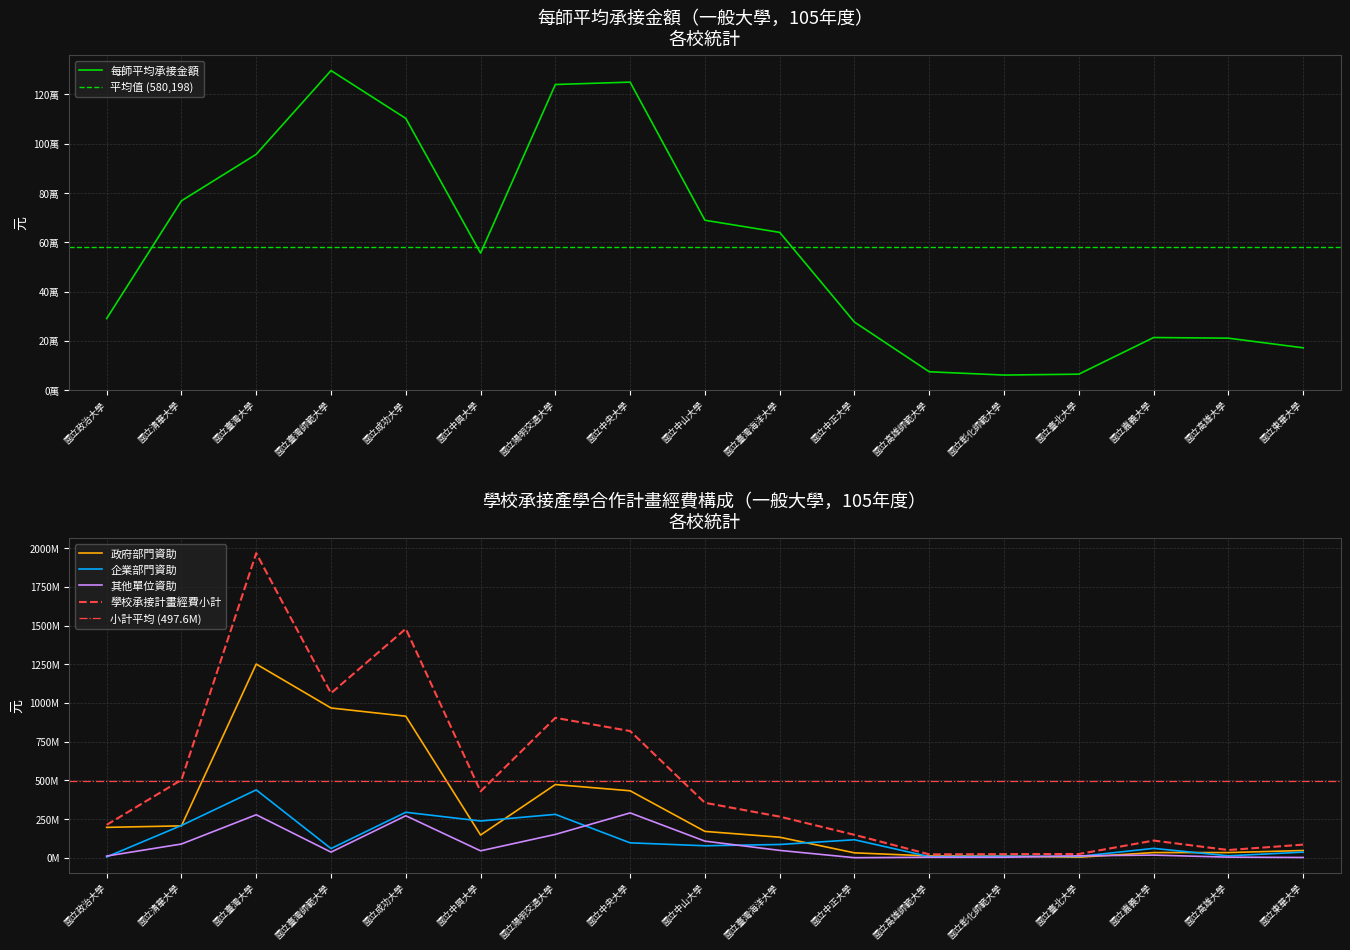

List the series in order of their peak value, lowest first.

每師平均承接金額, 其他單位資助, 企業部門資助, 政府部門資助, 學校承接計畫經費小計